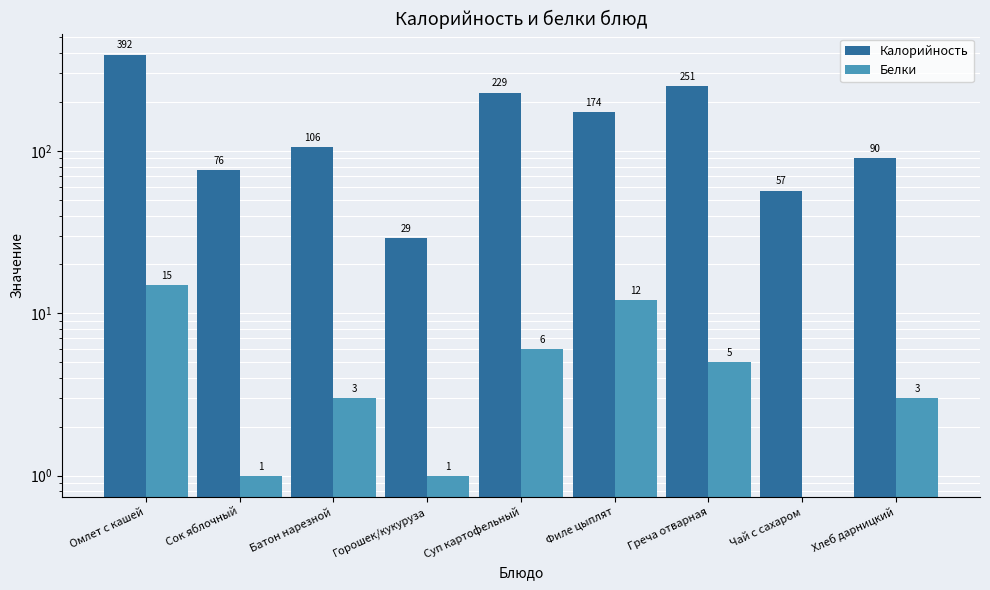

Read the Белки value at Филе цыплят, to the nearest 10.

10